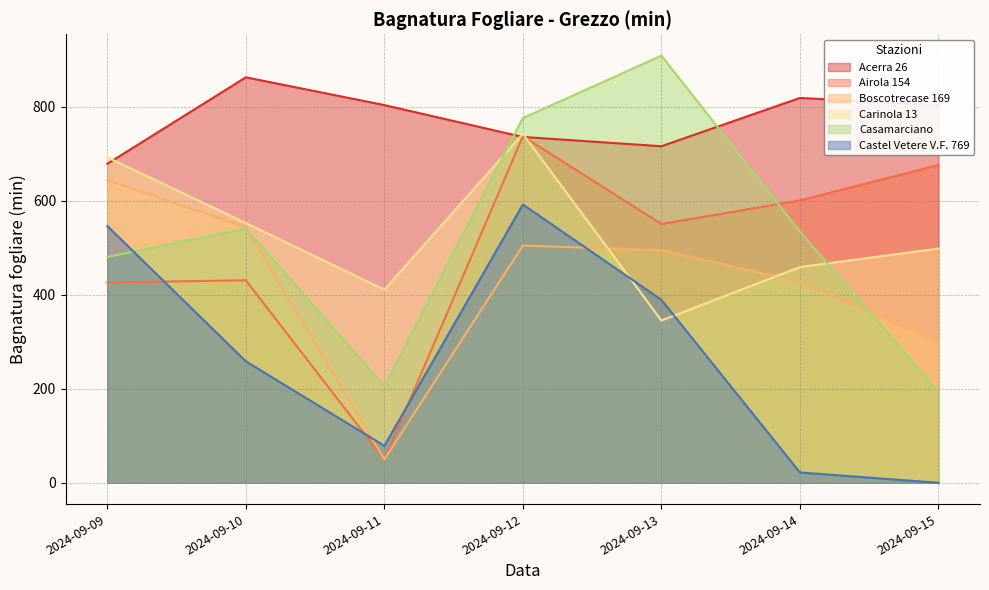

How many intersections are there between Carinola 13 and Airola 154?

1